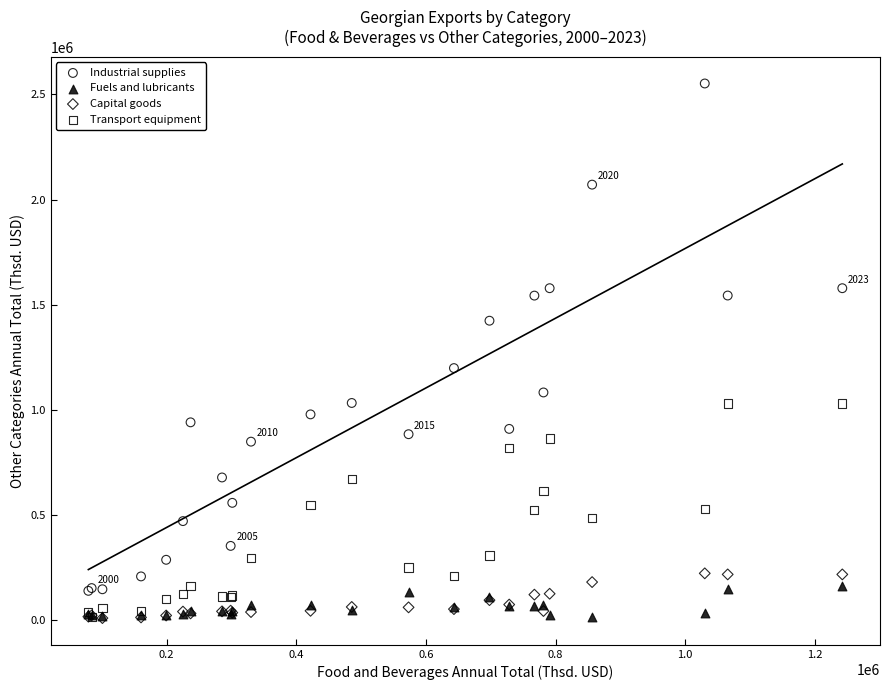

Across all series, what Y value is closest to 1281260?

1199011.8